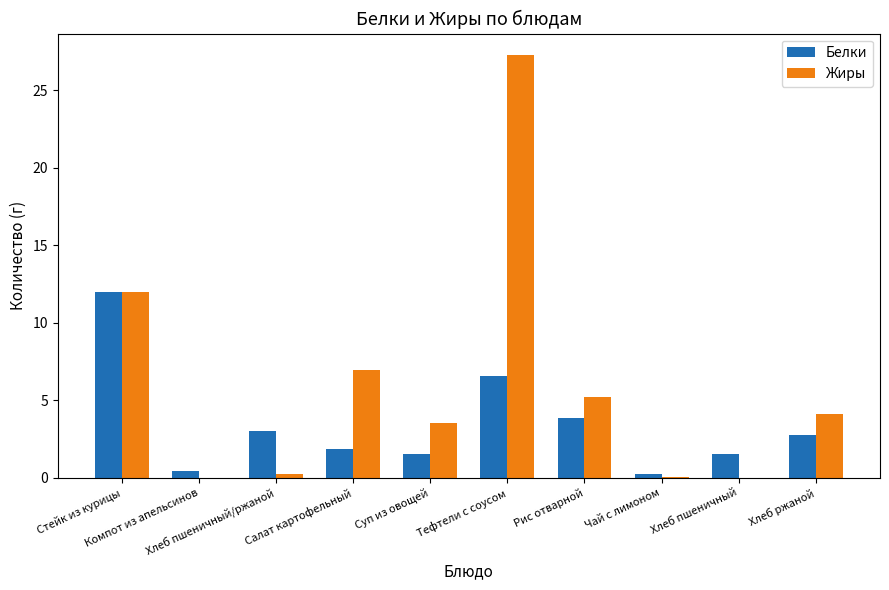

What are all the series names shown in the legend?

Белки, Жиры